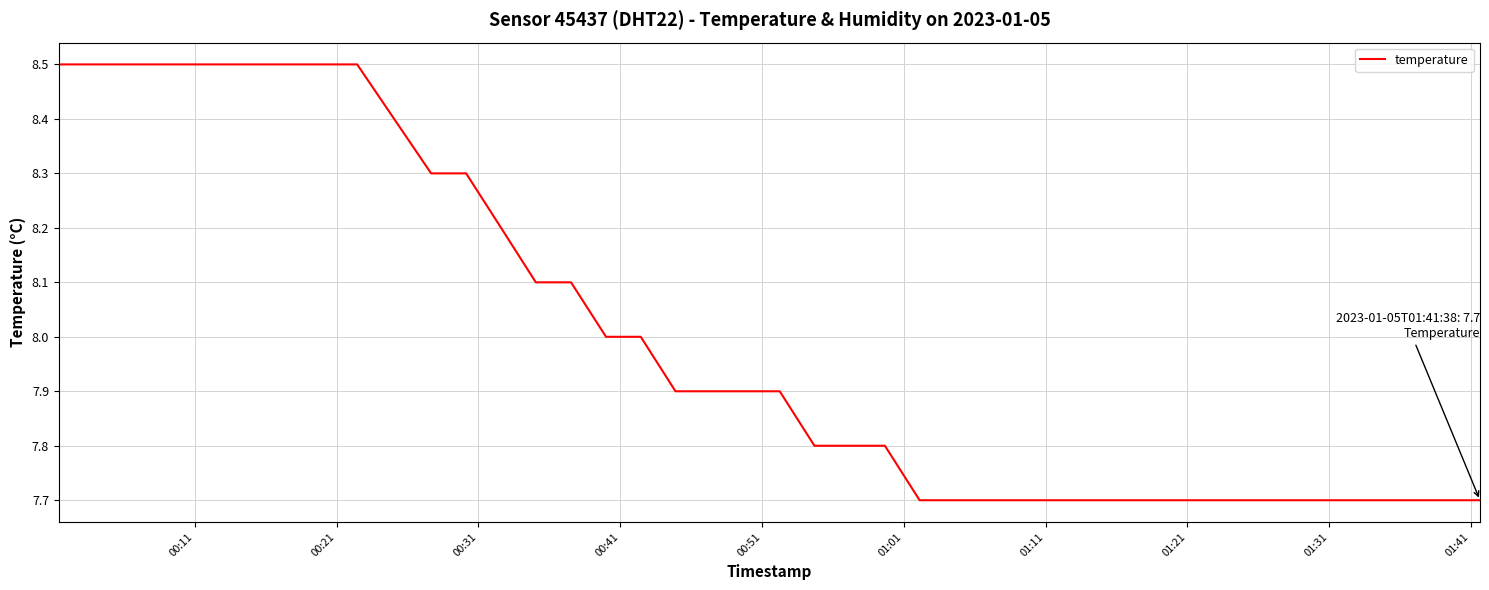

What is the maximum value shown in the chart?

8.5